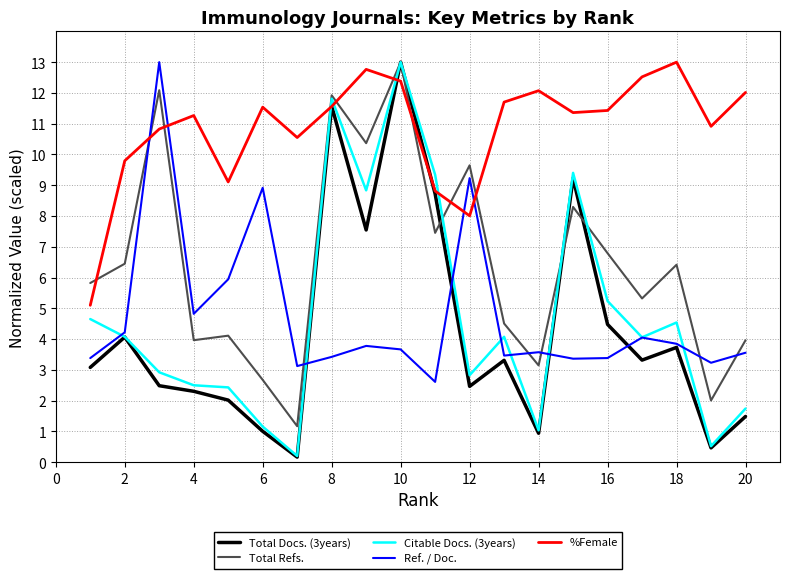

What is the maximum value for Total Docs. (3years)?

13.0